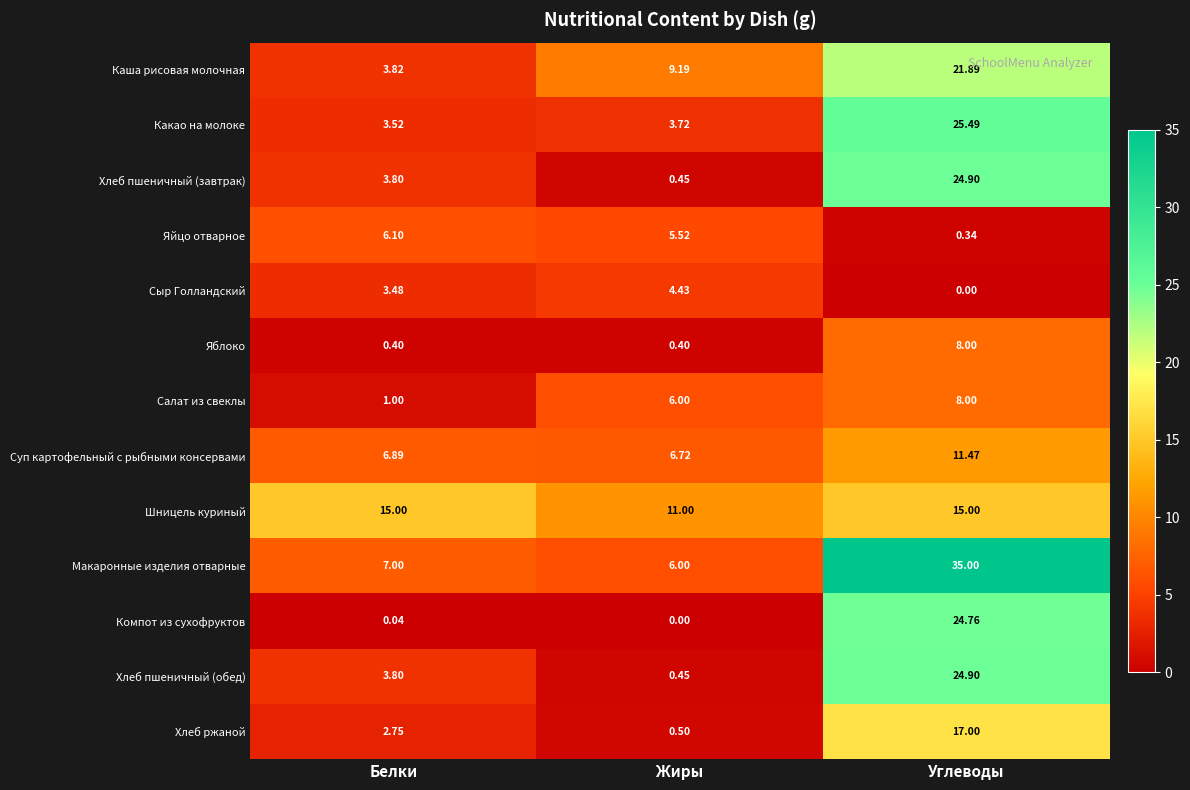

At which label does Хлеб пшеничный (завтрак) reach its minimum?

Жиры